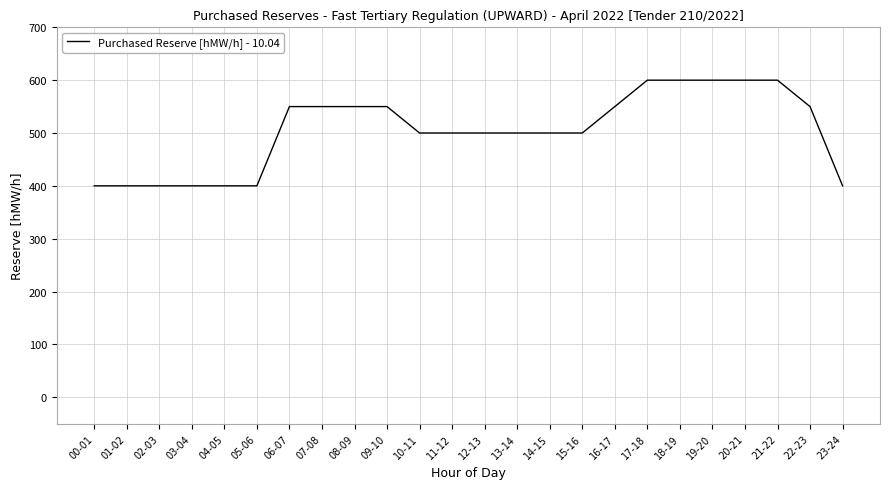

What is the average value?

504